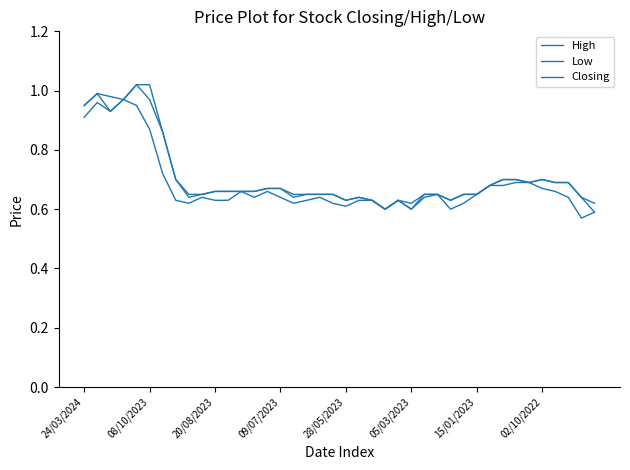

List the series in order of their peak value, lowest first.

Low, High, Closing